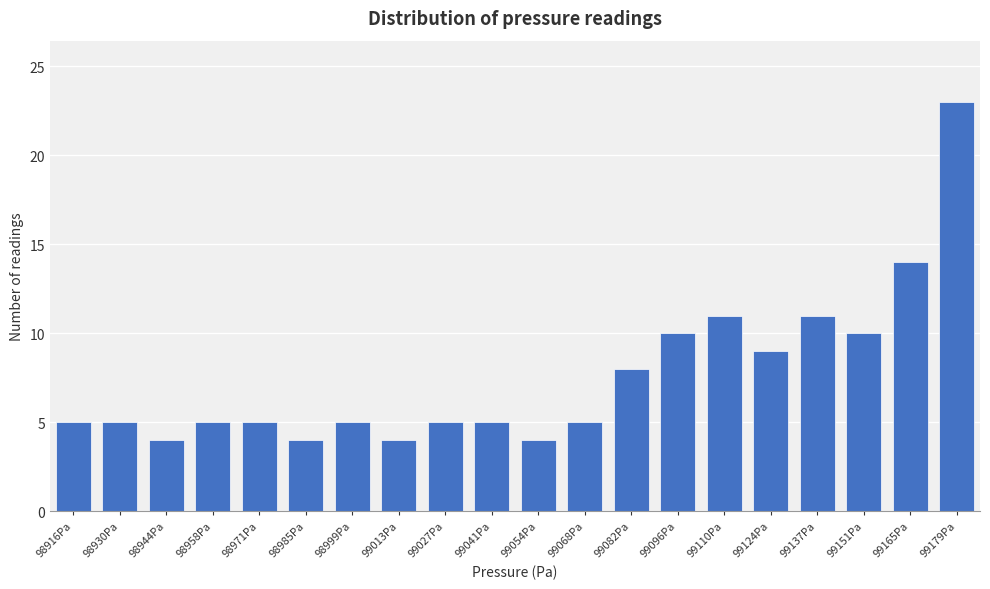

Reading left to right, what are all the values shown in this chart?

98916Pa=5	98930Pa=5	98944Pa=4	98958Pa=5	98971Pa=5	98985Pa=4	98999Pa=5	99013Pa=4	99027Pa=5	99041Pa=5	99054Pa=4	99068Pa=5	99082Pa=8	99096Pa=10	99110Pa=11	99124Pa=9	99137Pa=11	99151Pa=10	99165Pa=14	99179Pa=23